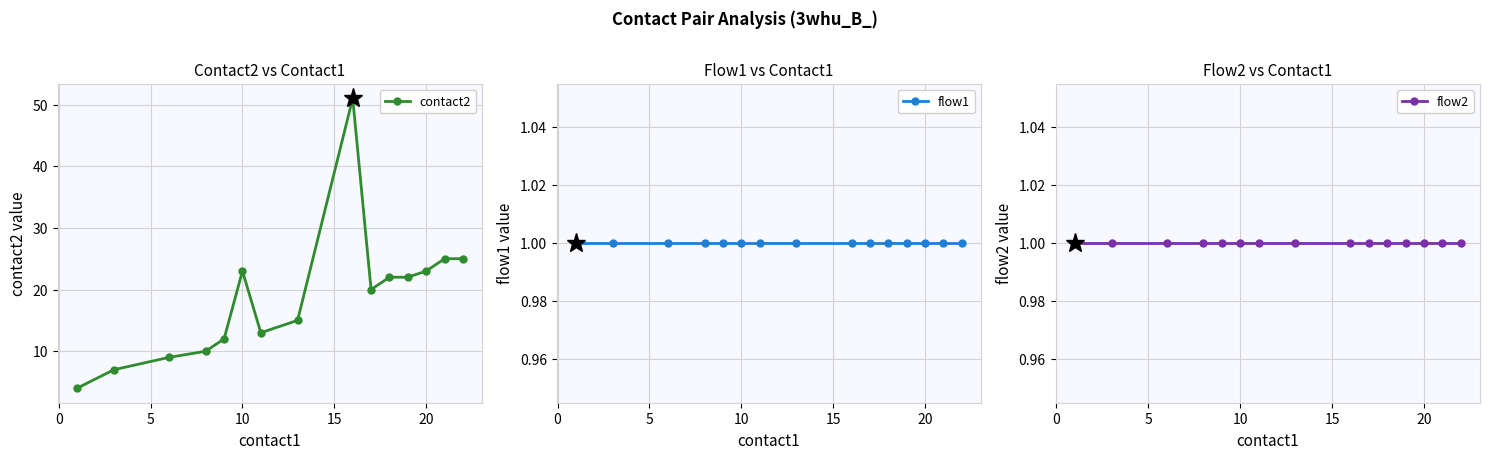

Reading left to right, transcribe all the data shown in this chart.

contact2: 4	7	9	10	12	23	13	15	51	20	22	22	23	25	25
flow1: 1	1	1	1	1	1	1	1	1	1	1	1	1	1	1
flow2: 1	1	1	1	1	1	1	1	1	1	1	1	1	1	1